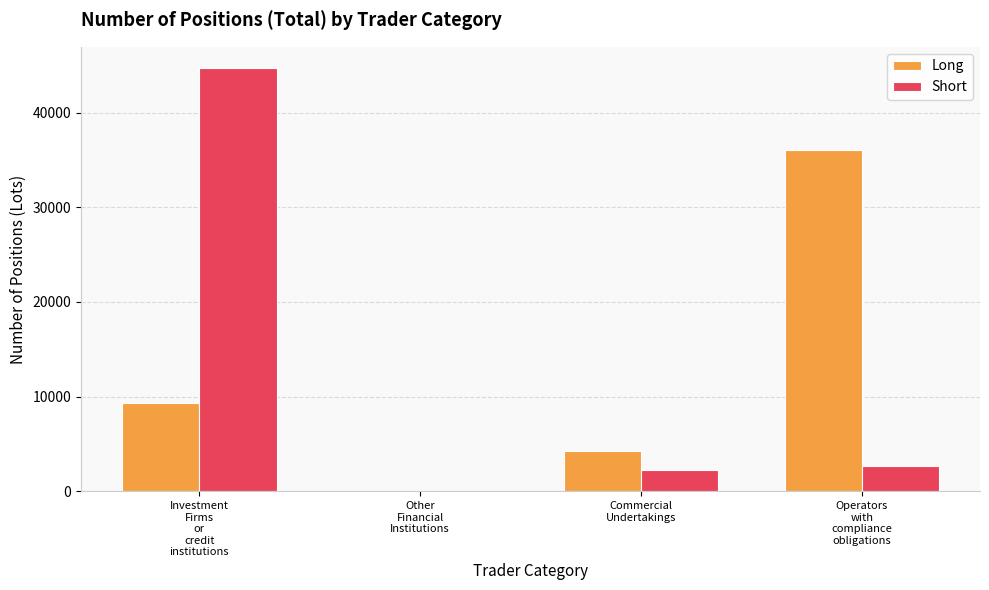

What is the greatest value displayed?

44721.0